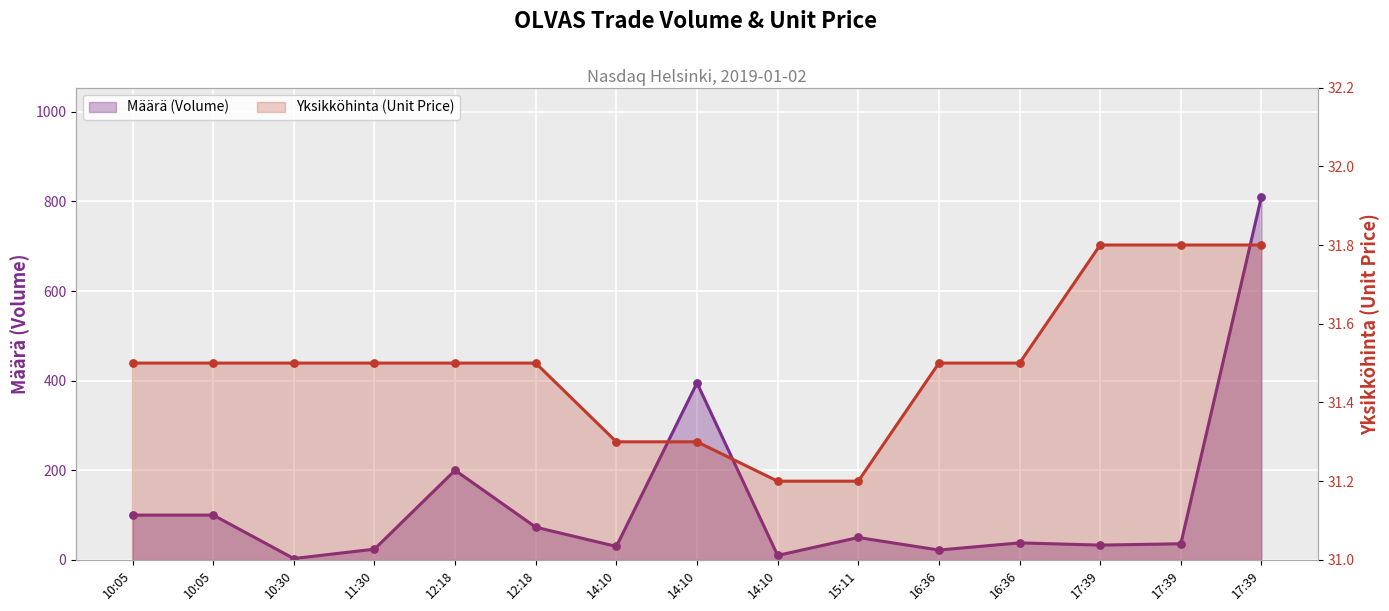

What are all the series names shown in the legend?

Määrä (Volume), Yksikköhinta (Unit Price)